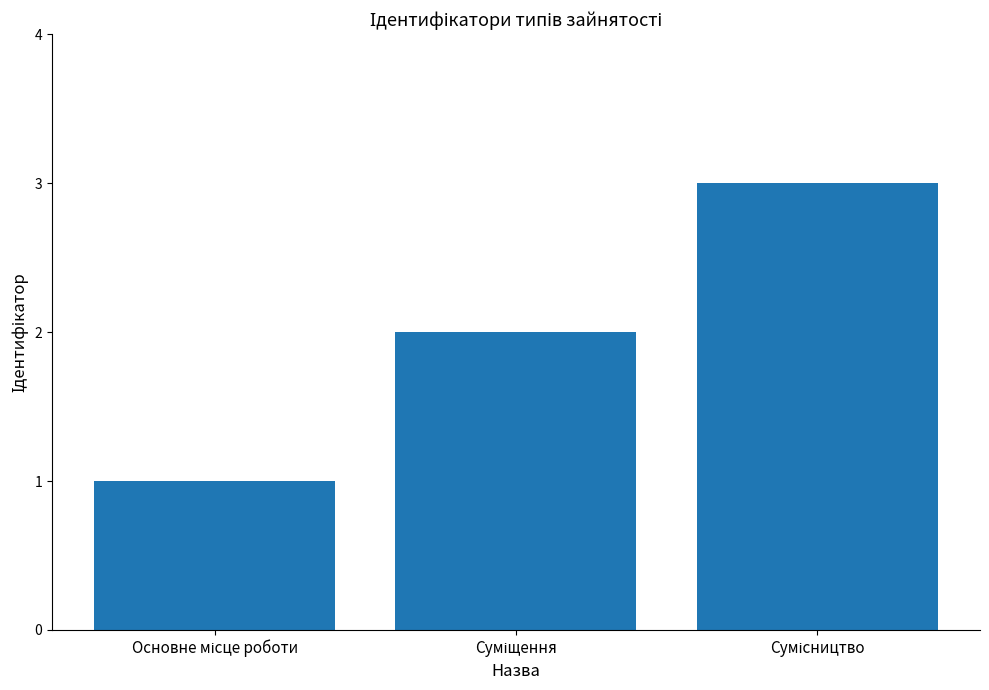

What is the greatest value displayed?

3